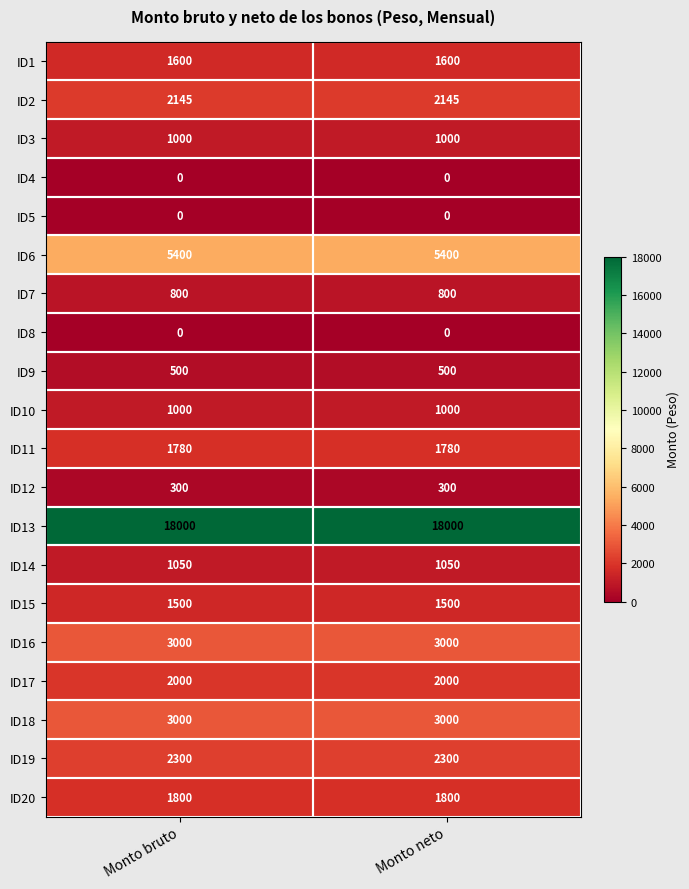

Is it true that ID11 equals 916 at Monto neto?

False